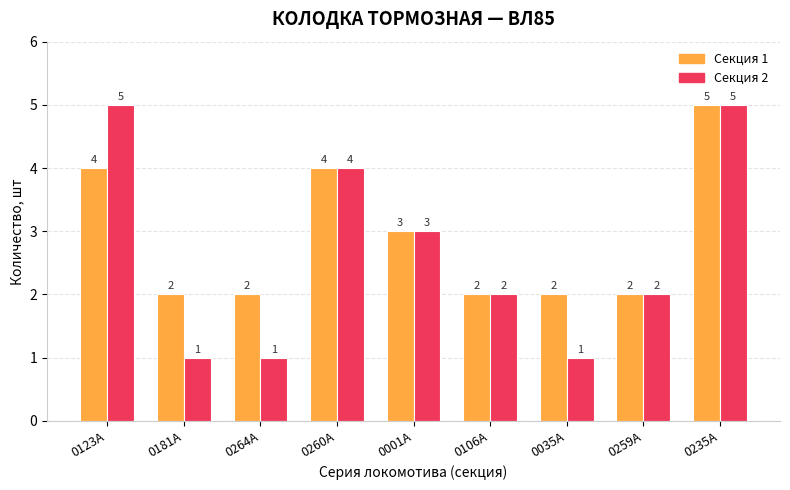

Is the value of Секция 1 at 0123А greater than the value of Секция 2 at 0235А?

No